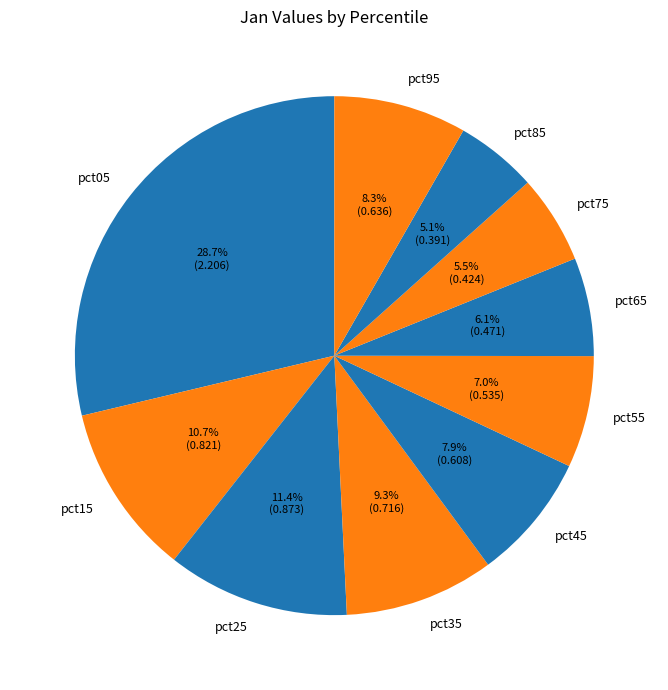

To the nearest percent, what is the average slice percentage?

10%